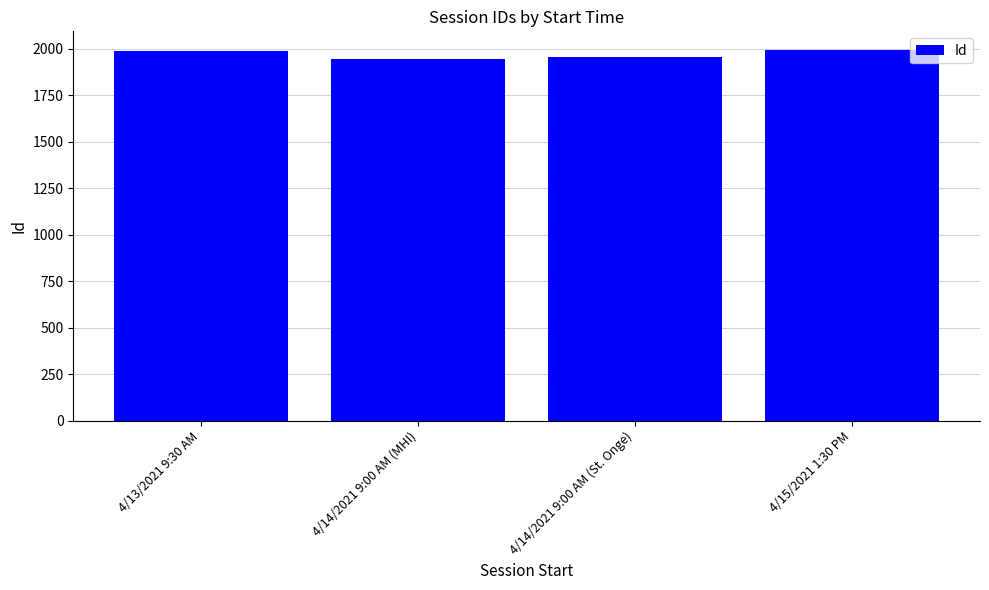

What is the smallest value displayed?

1946